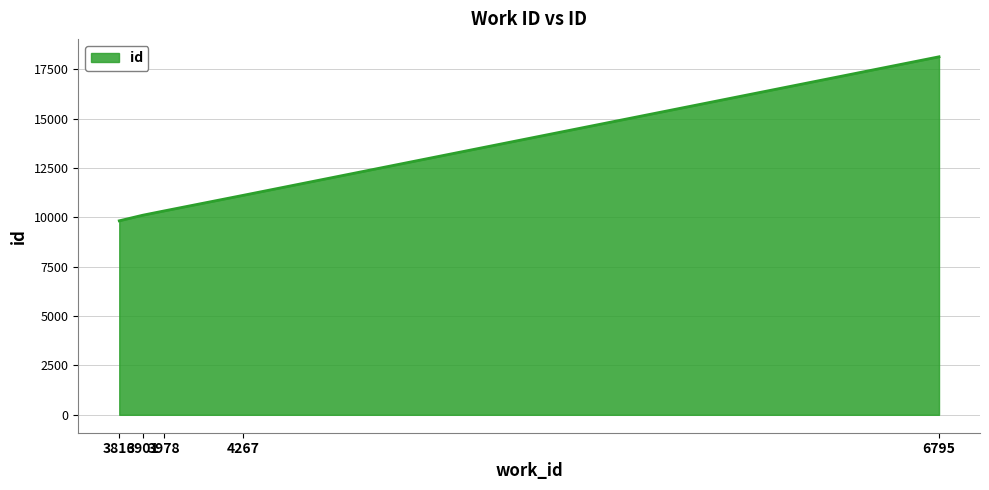

At which category does the chart reach its minimum across all series?

3816